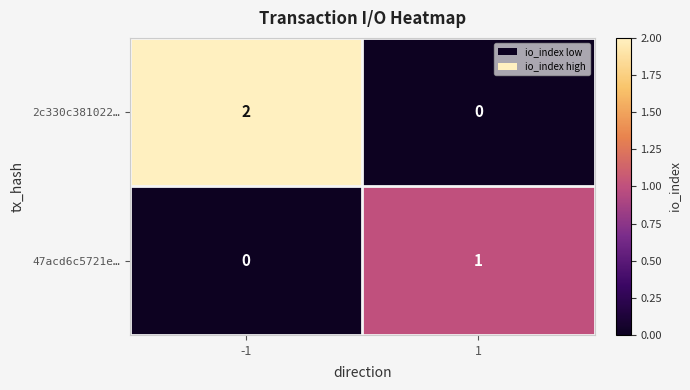

The value of 47acd6c5721e… at -1 is 1. True or false?

False